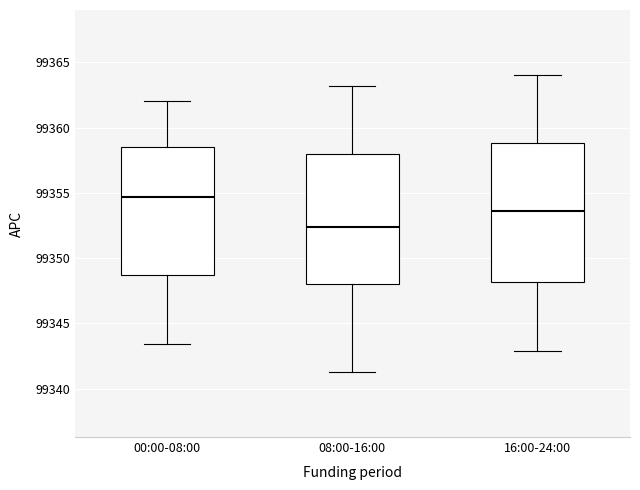

Which box's median line is the highest?

00:00-08:00